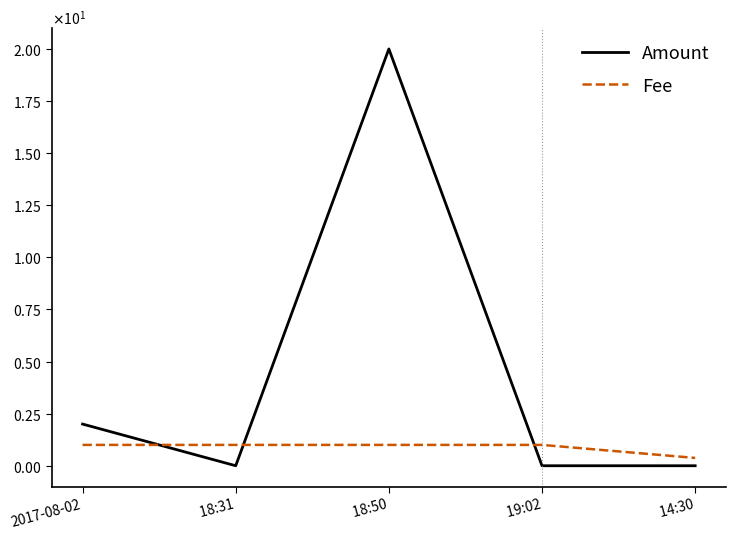

What are all the series names shown in the legend?

Amount, Fee